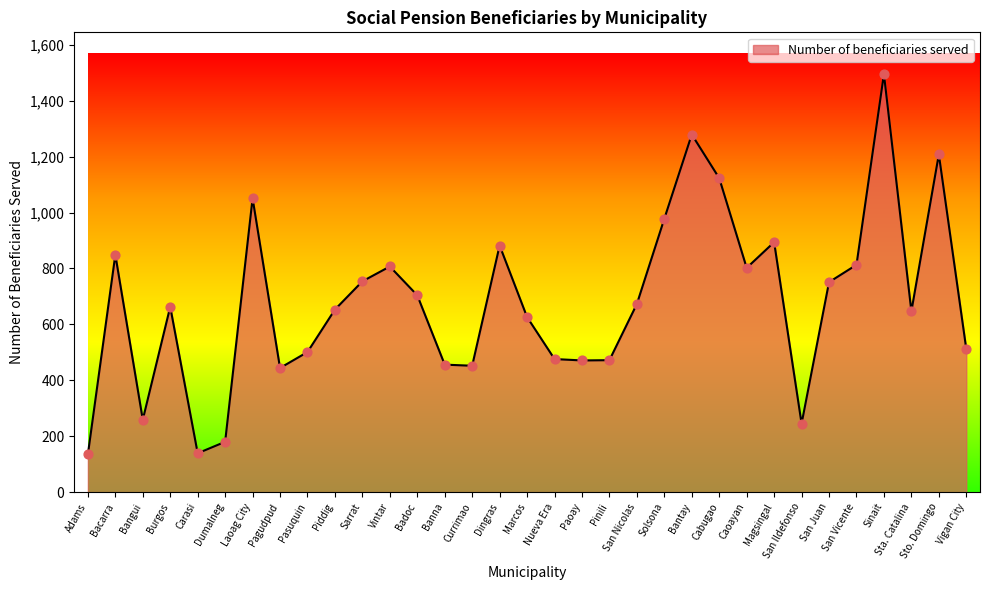

What is the change in value from Sarrat to Sto. Domingo?

+454